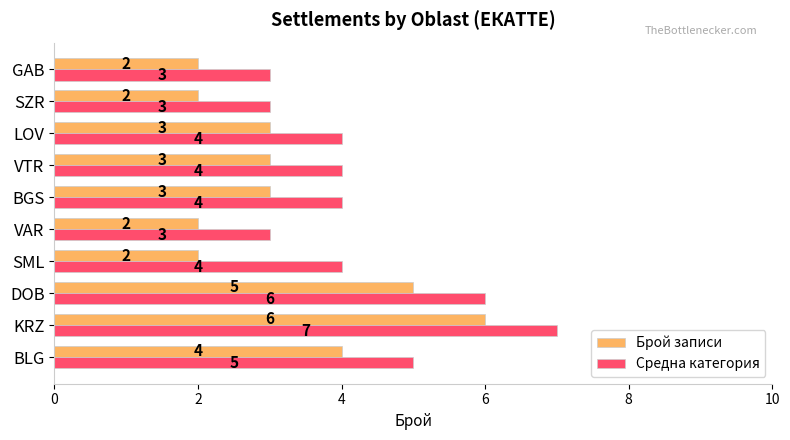

Where is Средна категория nearest to the value 5?

BLG